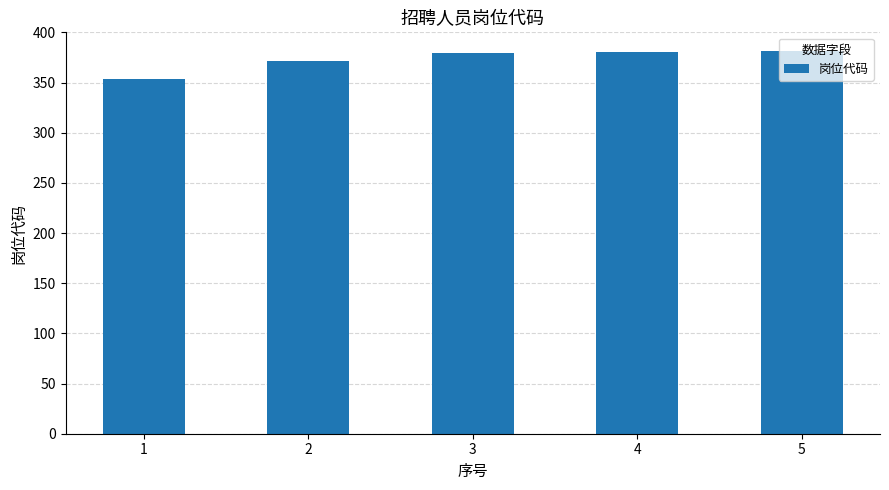

What is the change in value from 3 to 5?

+2